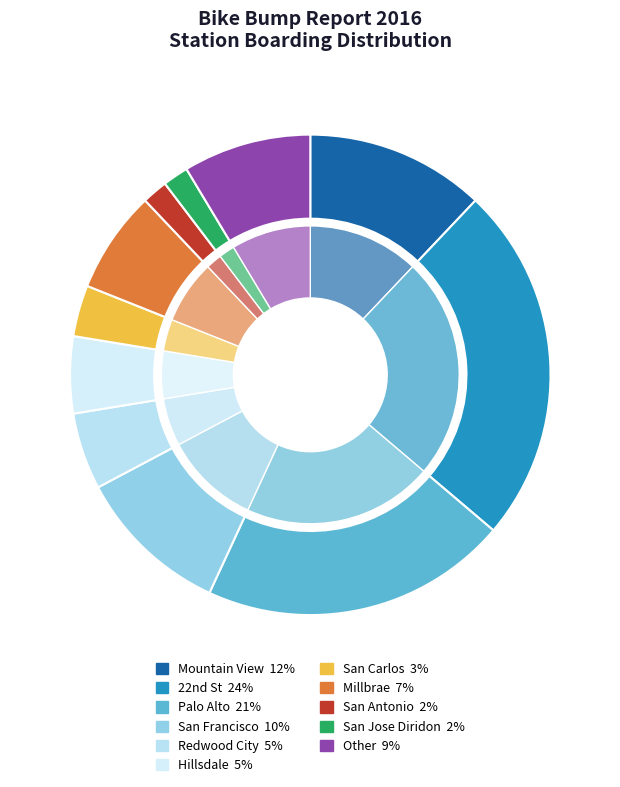

How many slices are in this pie chart?

11